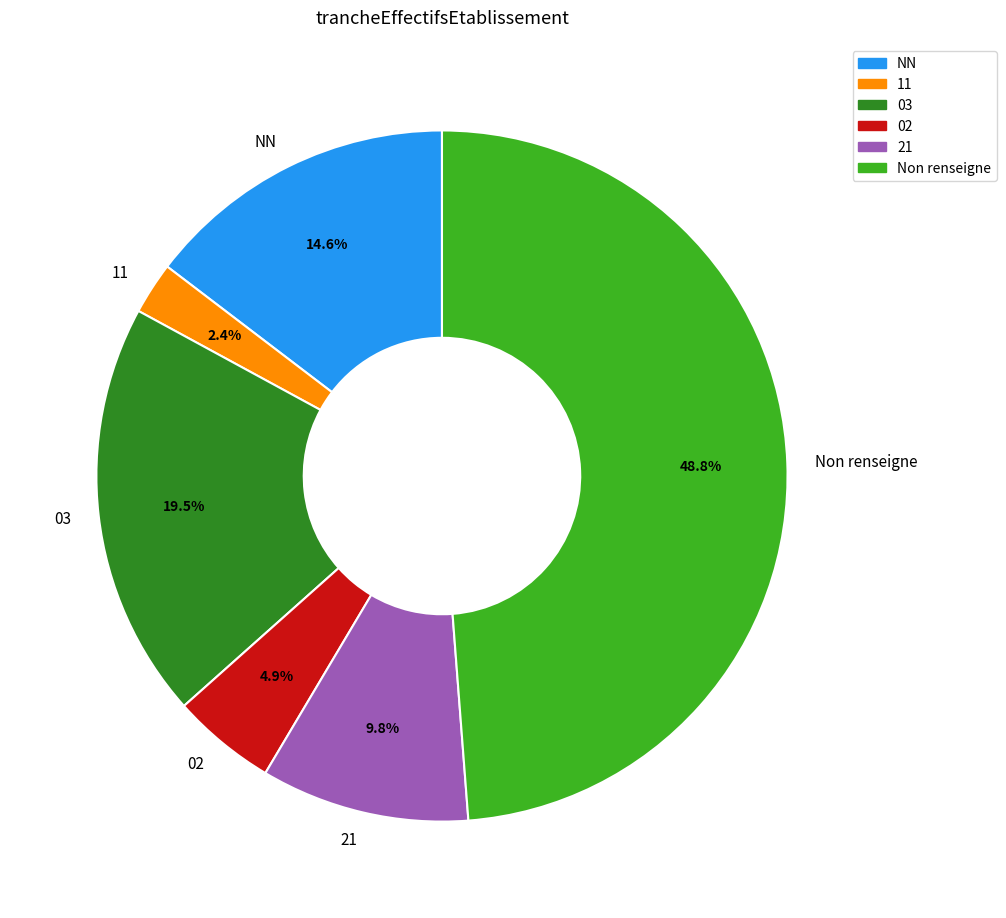

To the nearest percent, what is the average slice percentage?

17%